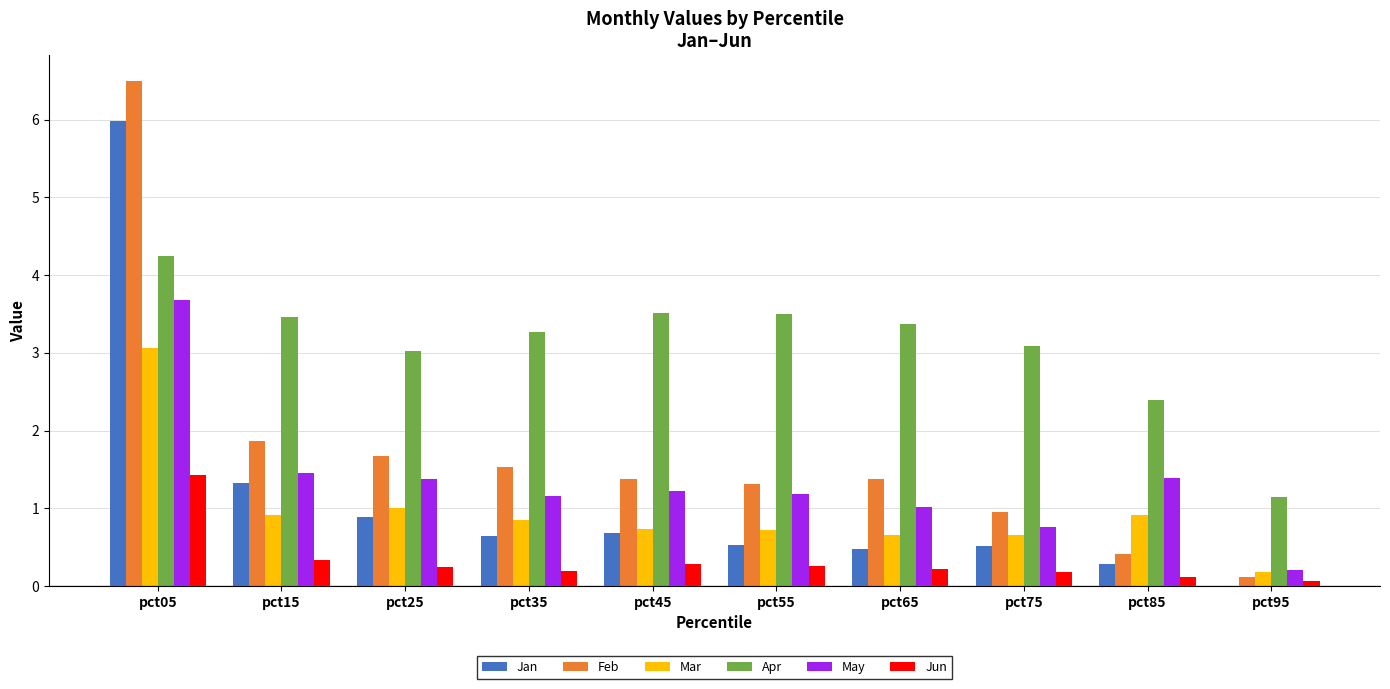

What is the sum of all Feb values?

17.1